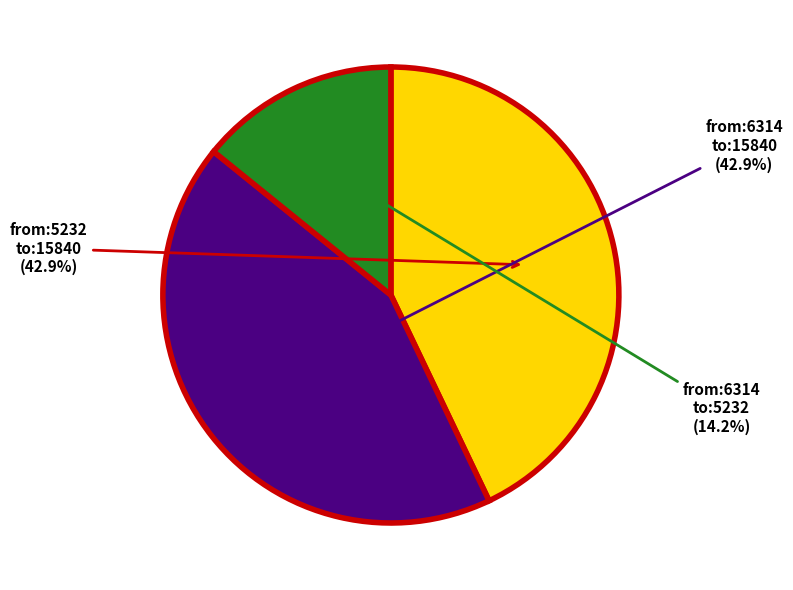

Is there any slice that represents more than half of the pie?

No